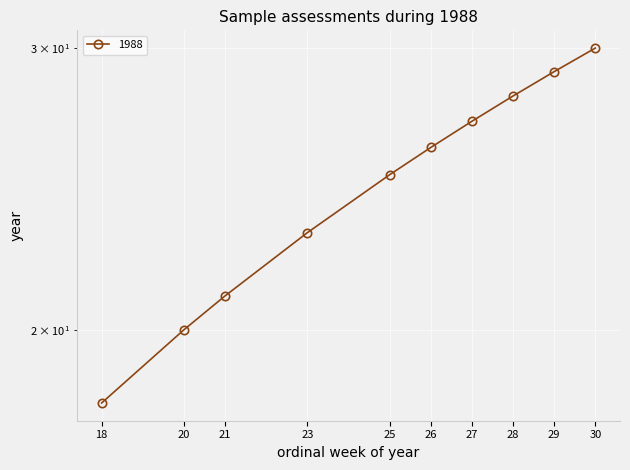

What is the difference between the second highest and minimum values?

11